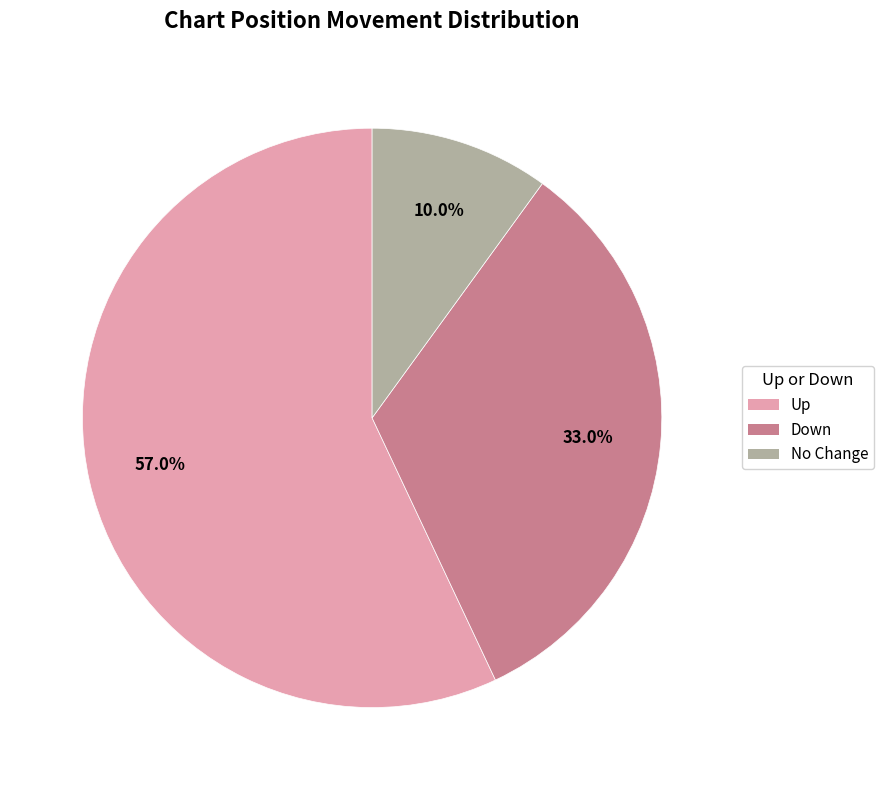

Is there any slice that represents more than half of the pie?

Yes